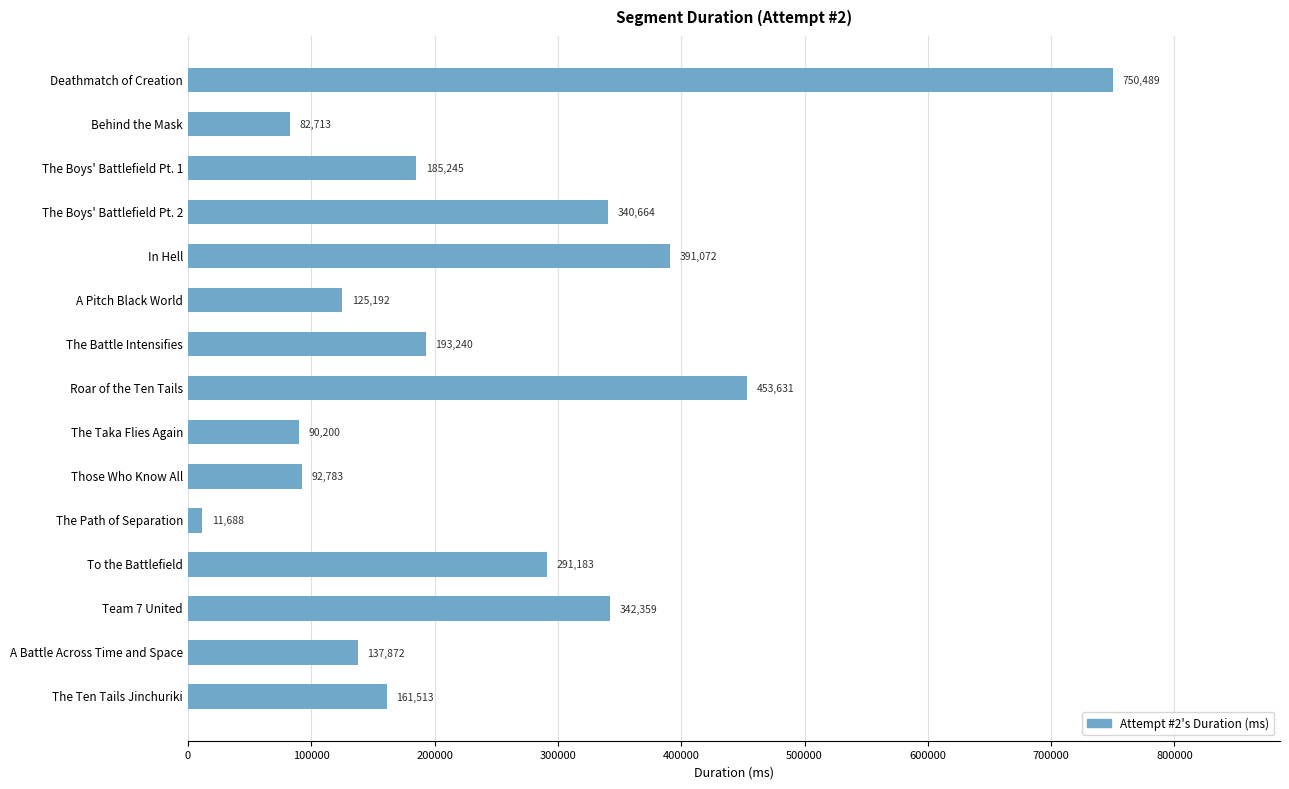

Approximately how many times larger is the value at The Ten Tails Jinchuriki compared to Roar of the Ten Tails?

0.4